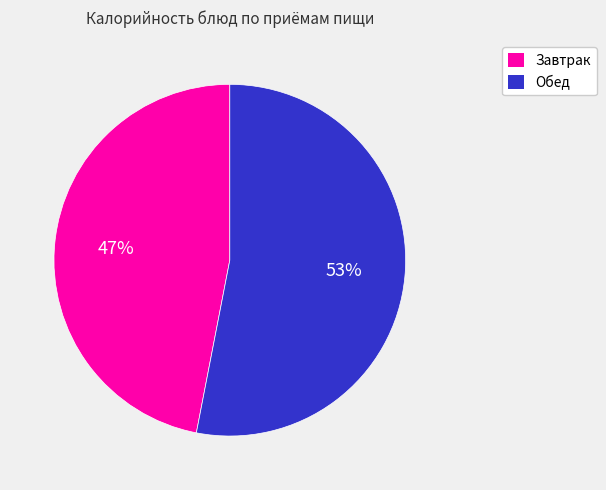

Count the number of slices in the pie.

2